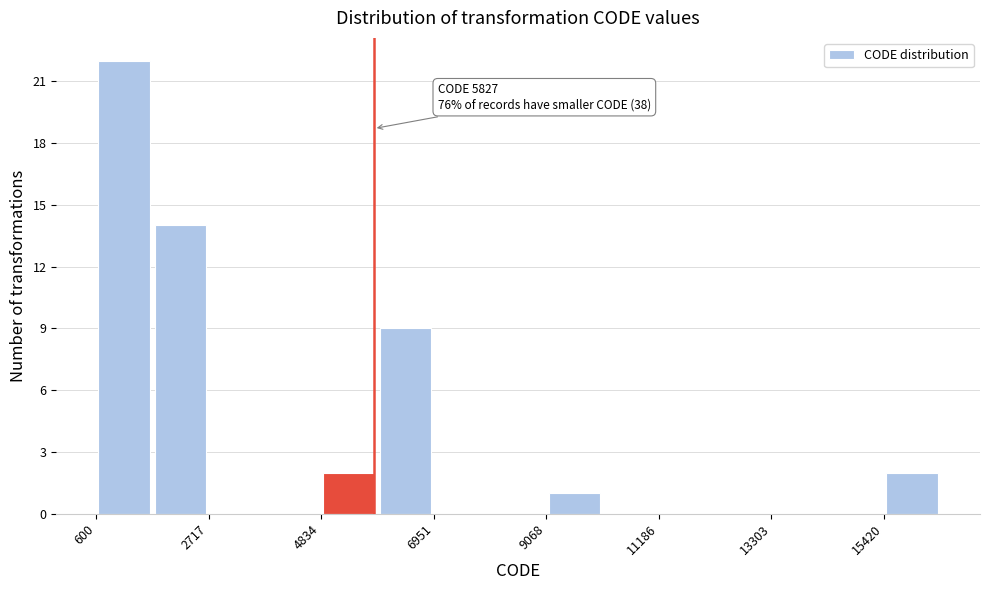

Read against the x-axis, roughly where is the centre of the tallest bar?

1000